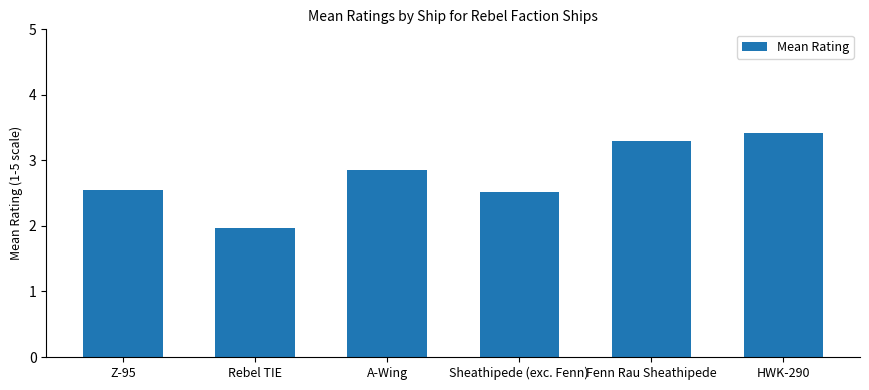

Are the bars horizontal?

No